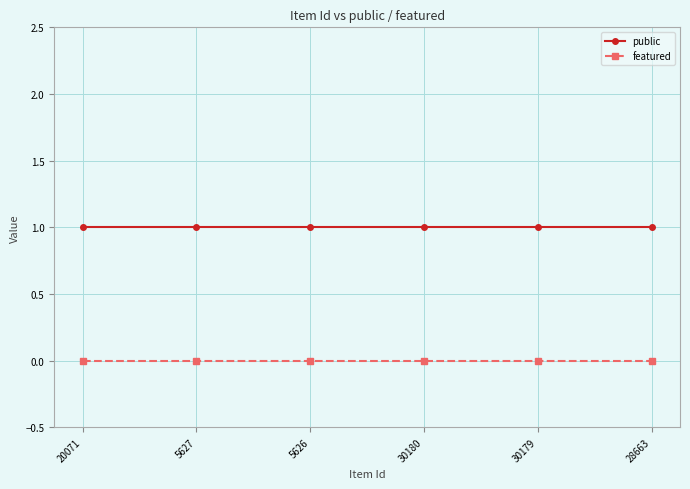

Does the chart display data point markers on the line(s)?

Yes